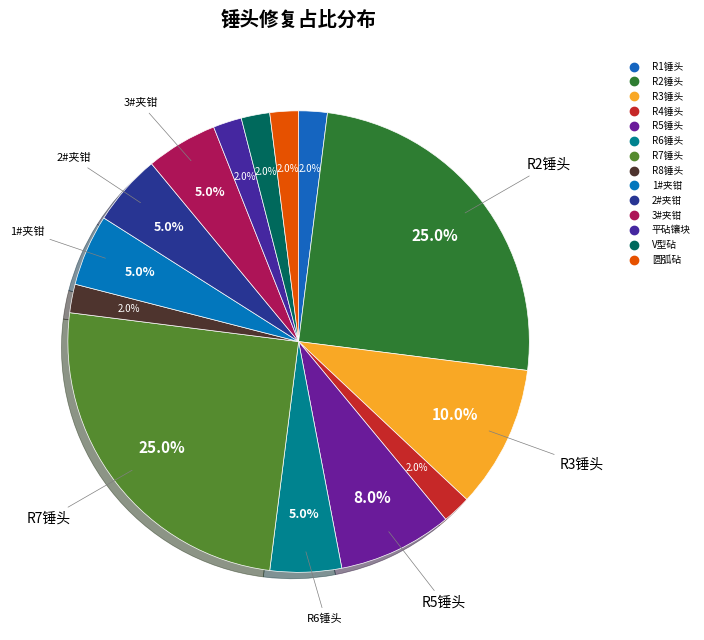

Does 3#夹钳 account for over 50% of the chart?

No